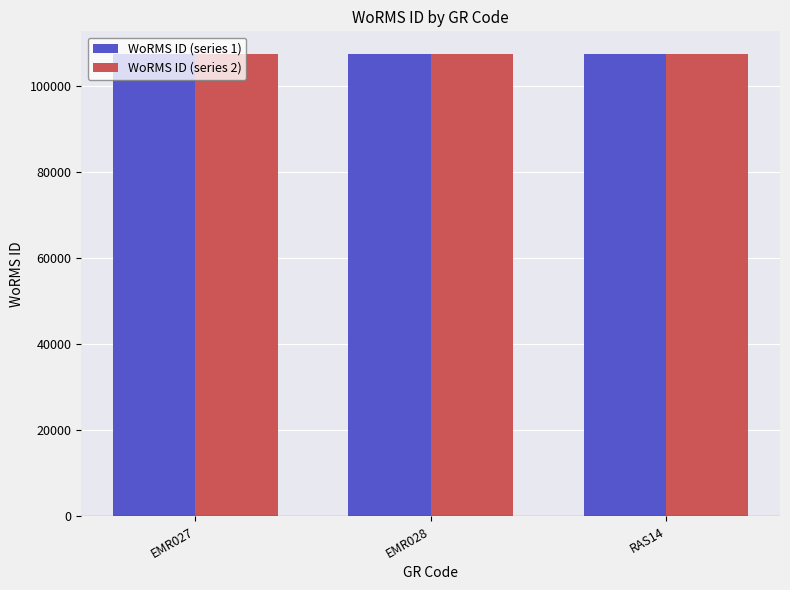

The value of WoRMS ID (series 2) at EMR028 is 47553. True or false?

False